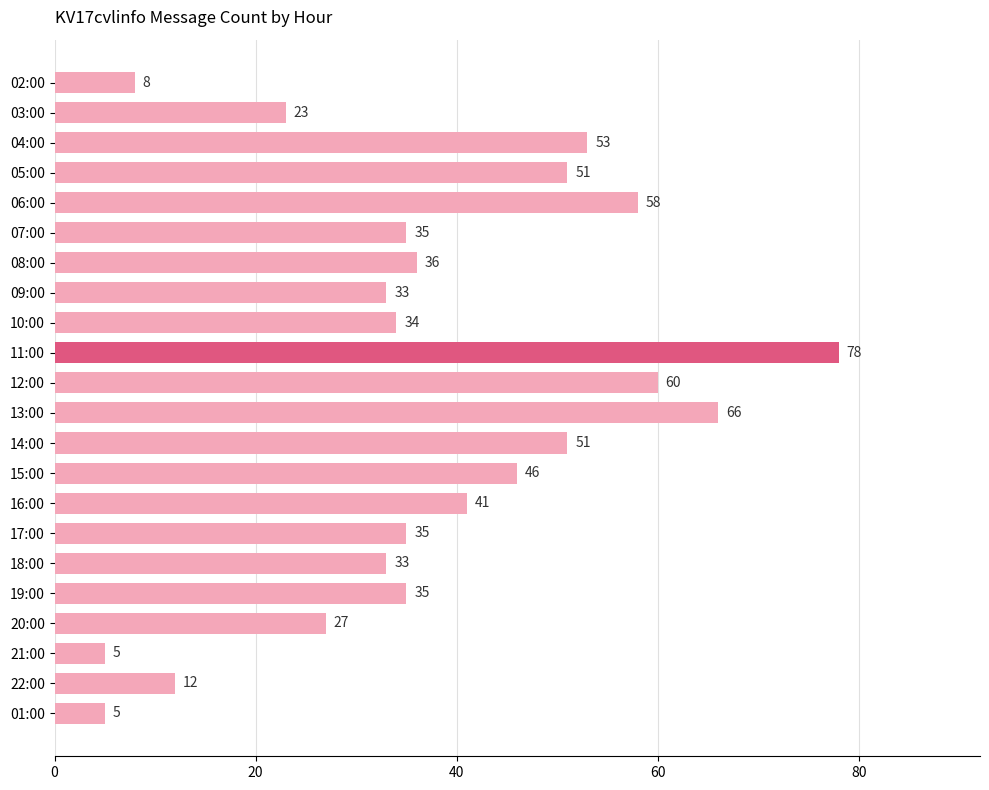

What is the change in value from 13:00 to 14:00?

-15